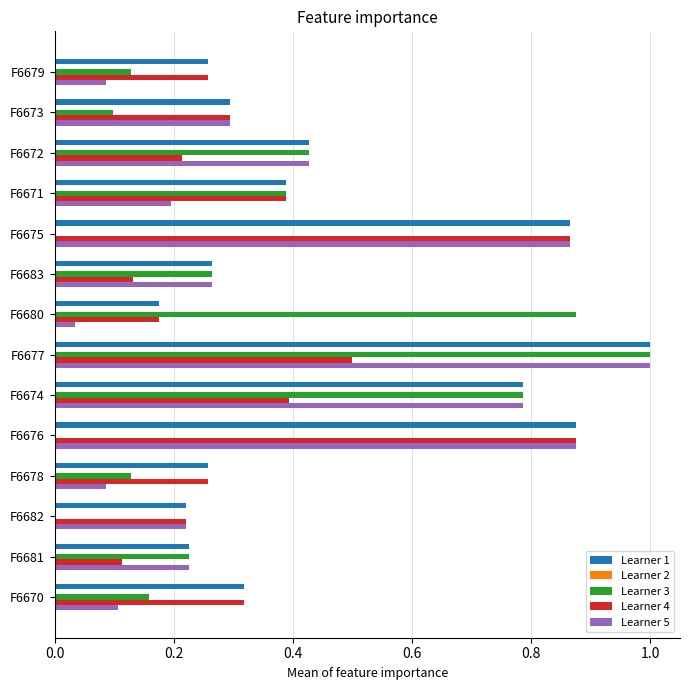

At which category is the sum across all series the highest?

F6677